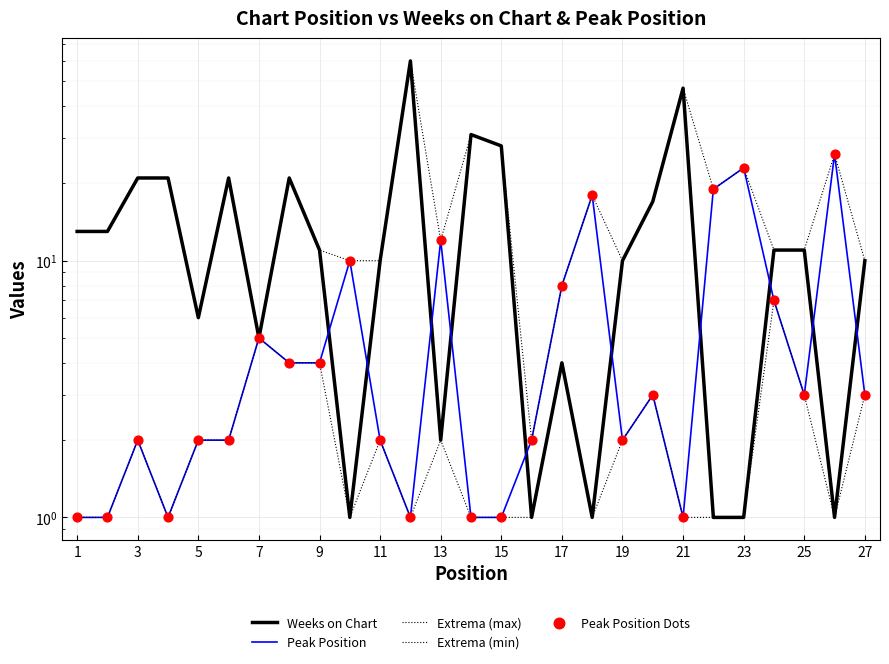

Which series has the largest total across all categories?

Extrema (max)